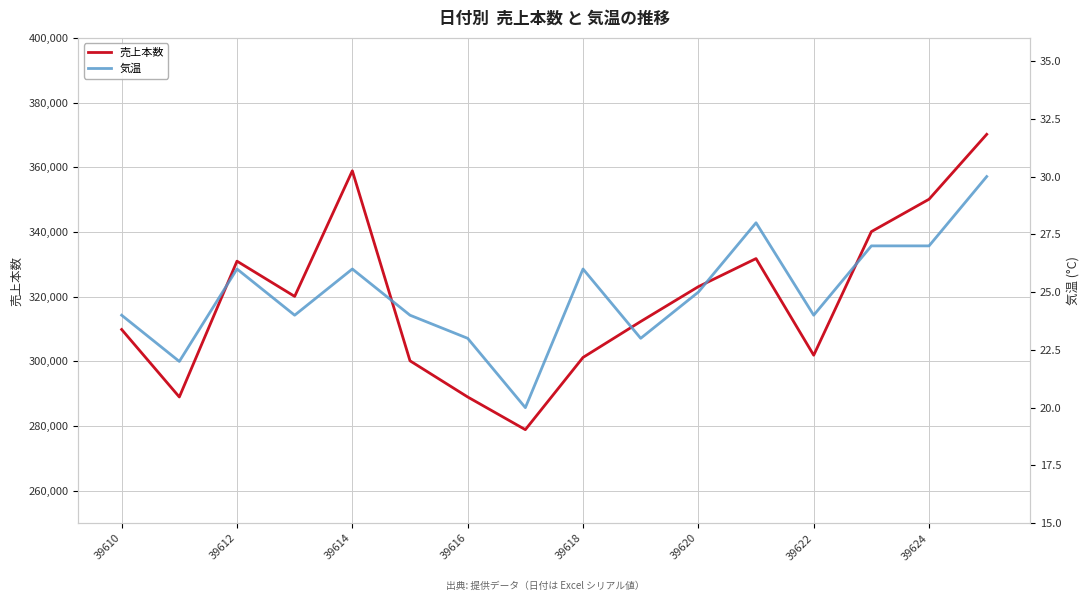

Is it true that 売上本数 equals 571413 at 39624?

False